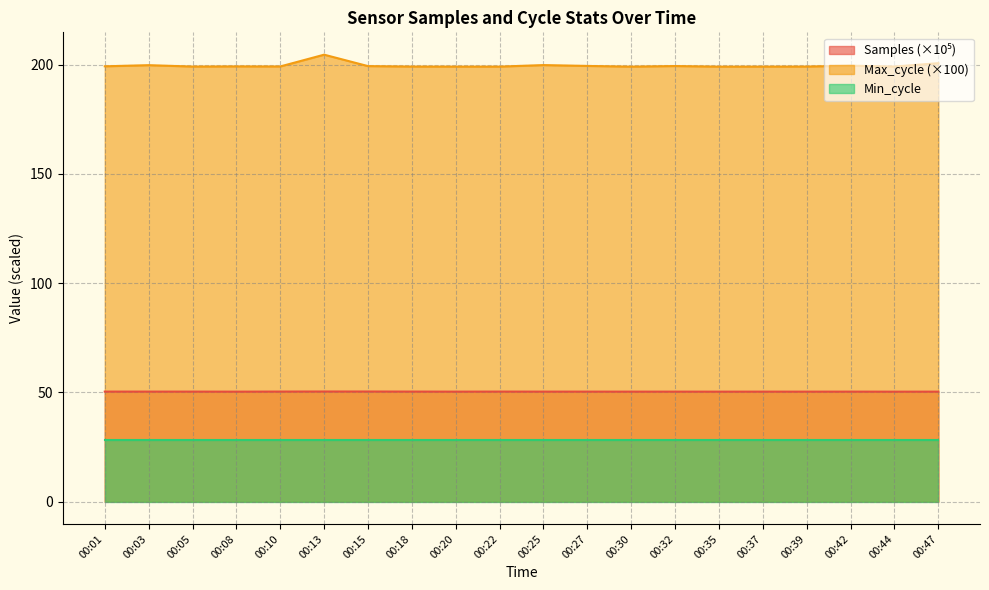

Between 00:27 and 00:10, which is larger?

00:10